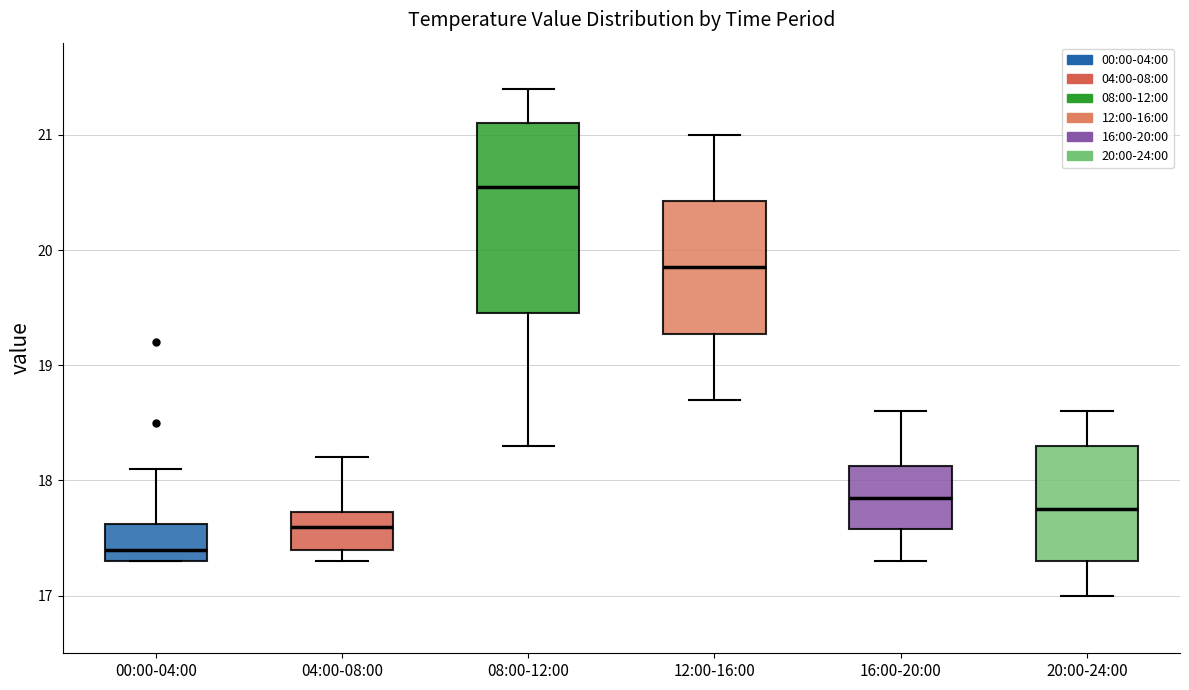

Reading left to right, transcribe this box plot: for each box, give where its median line is, the range the box spans, and where its two whiskers end, as read against the y-axis. The values are not printed on the chart, so give them approximately, as read against the axis.

00:00-04:00: median 17.4, box 17.3 to 17.6, whiskers 17.3 to 18.1
04:00-08:00: median 17.6, box 17.4 to 17.7, whiskers 17.3 to 18.2
08:00-12:00: median 20.6, box 19.5 to 21.1, whiskers 18.3 to 21.4
12:00-16:00: median 19.9, box 19.3 to 20.4, whiskers 18.7 to 21.0
16:00-20:00: median 17.9, box 17.6 to 18.1, whiskers 17.3 to 18.6
20:00-24:00: median 17.8, box 17.3 to 18.3, whiskers 17.0 to 18.6